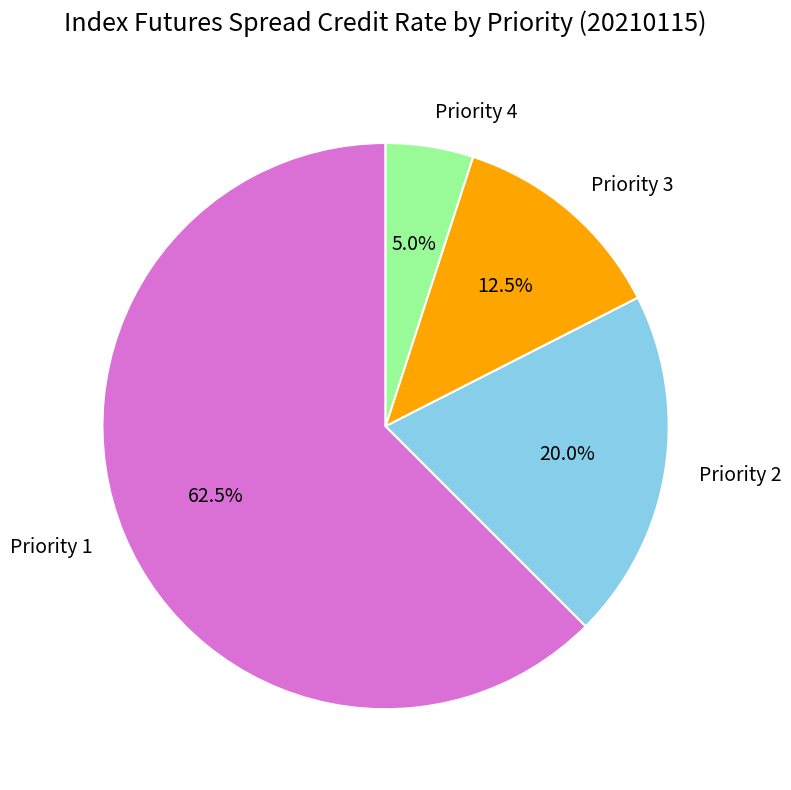

What percentage do Priority 2 and Priority 1 together represent?

82.5%